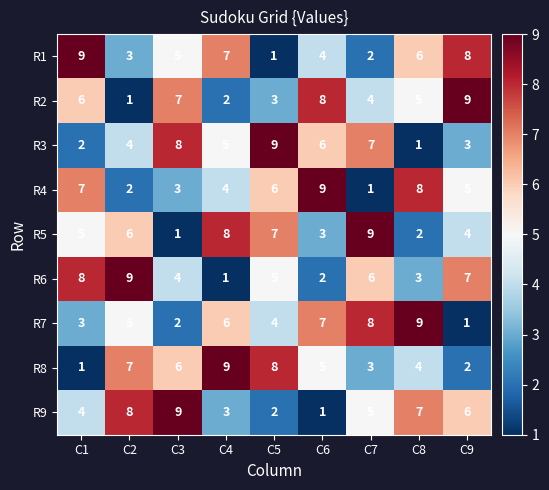

At how many categories does at least one series exceed 3?

9